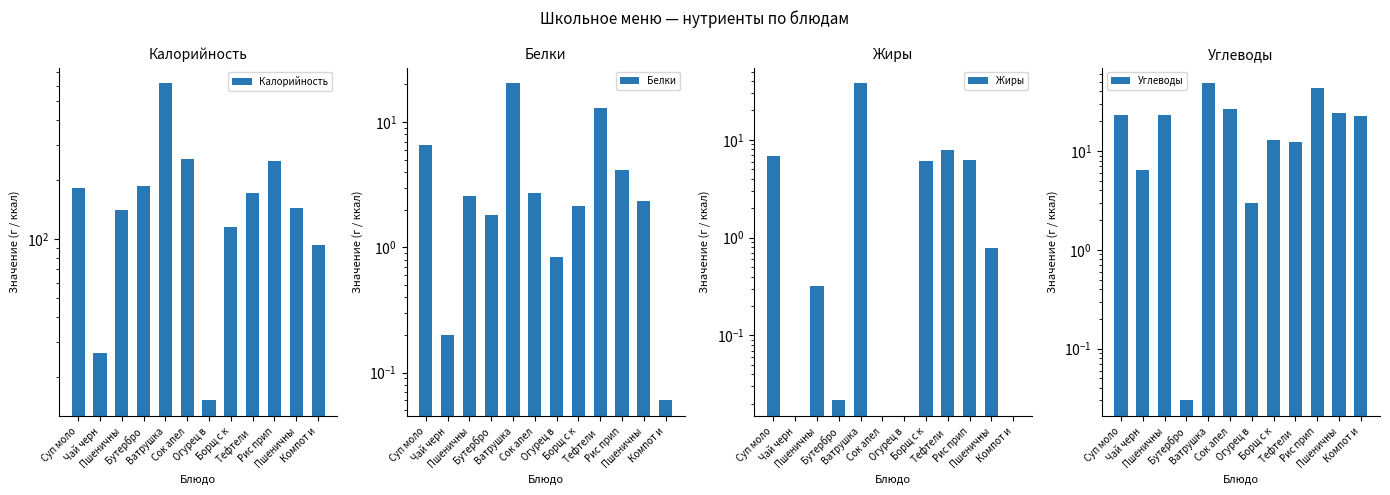

List the series in order of their peak value, highest first.

Калорийность, Углеводы, Жиры, Белки